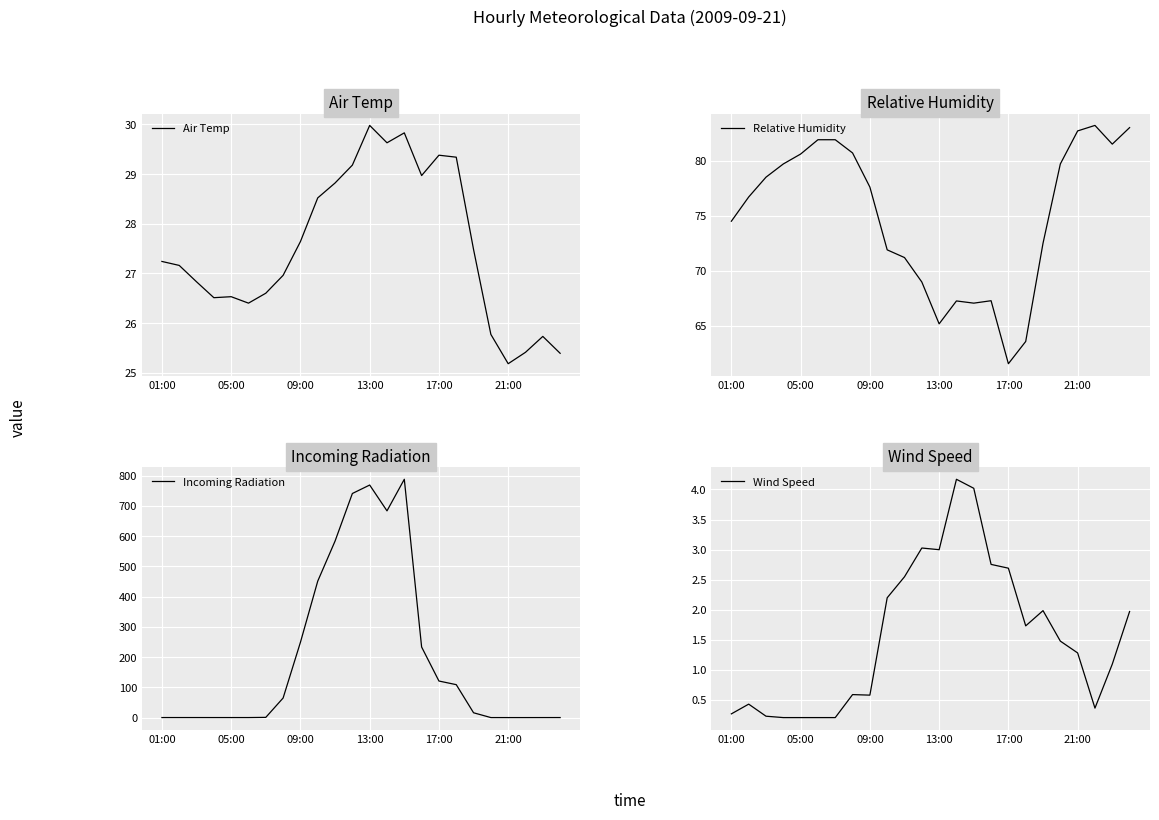

What is the difference between the maximum and second lowest values in the Air Temp series?

4.6